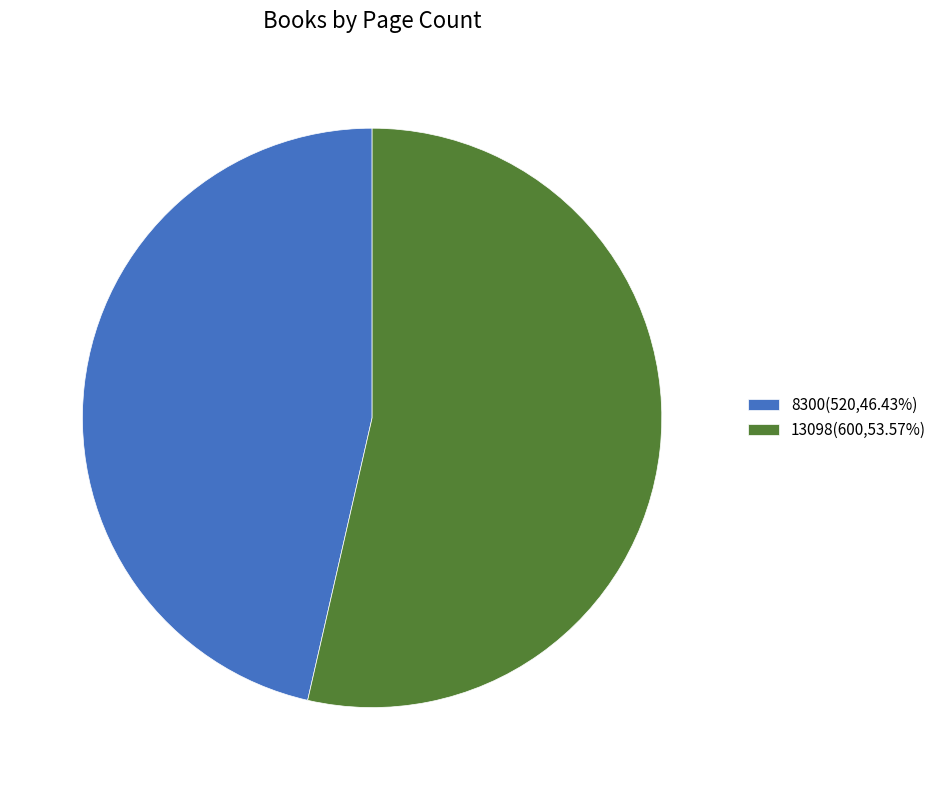

True or false: 13098 accounts for 47% of the total.

False